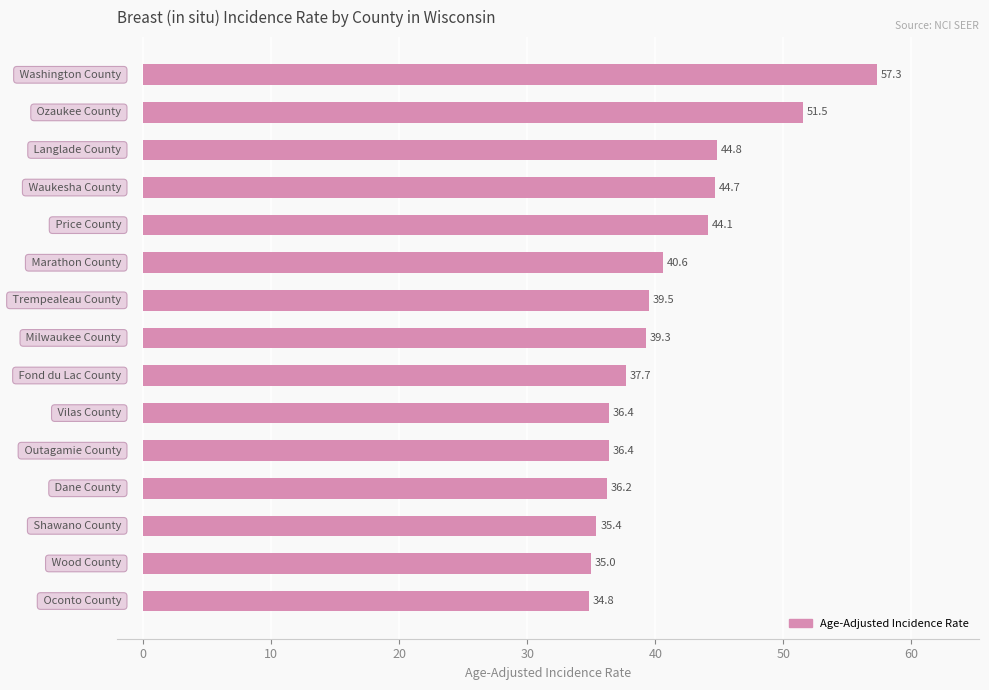

What is the minimum value shown in the chart?

34.8